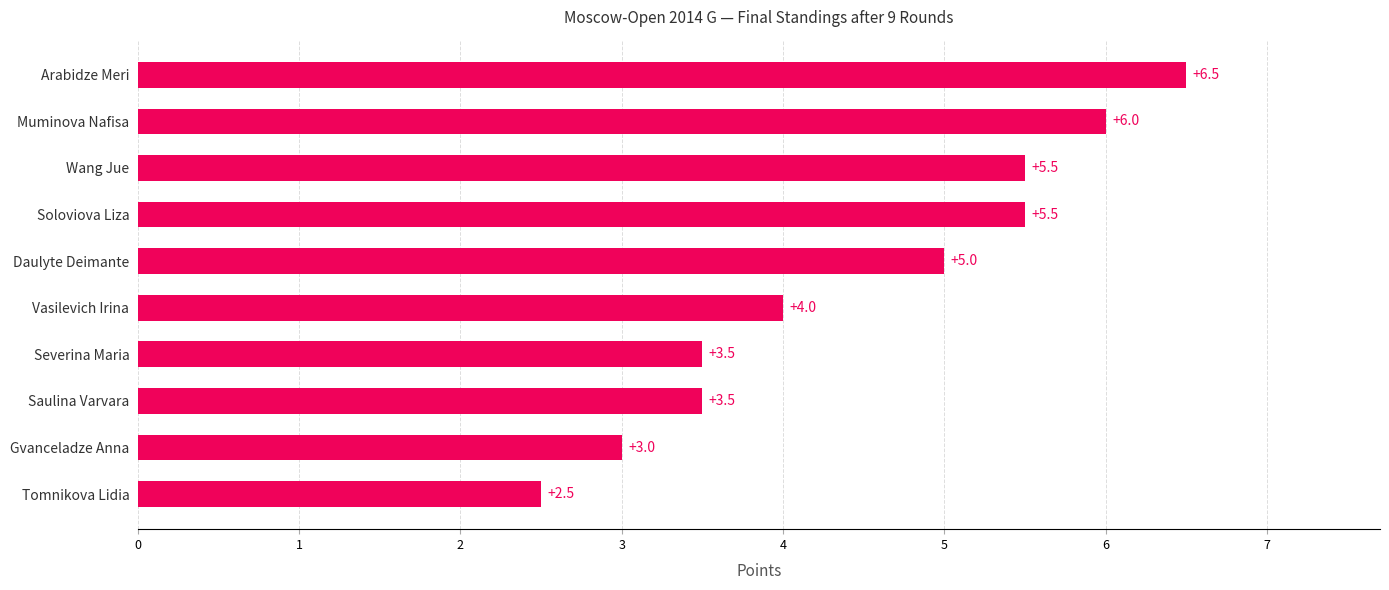

Reading top to bottom, extract all data points from this chart.

Arabidze Meri=6.5	Muminova Nafisa=6.0	Wang Jue=5.5	Soloviova Liza=5.5	Daulyte Deimante=5.0	Vasilevich Irina=4.0	Severina Maria=3.5	Saulina Varvara=3.5	Gvanceladze Anna=3.0	Tomnikova Lidia=2.5